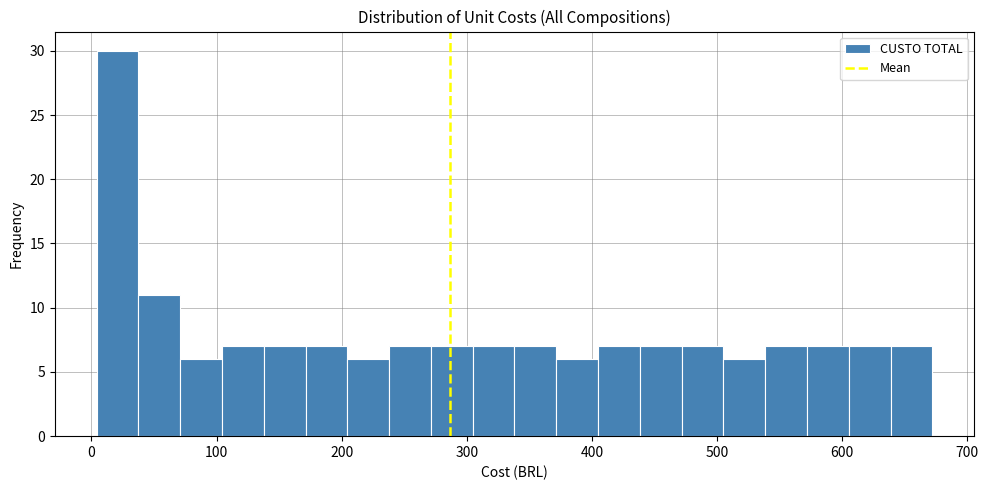

Read against the x-axis, roughly where is the centre of the tallest bar?

20